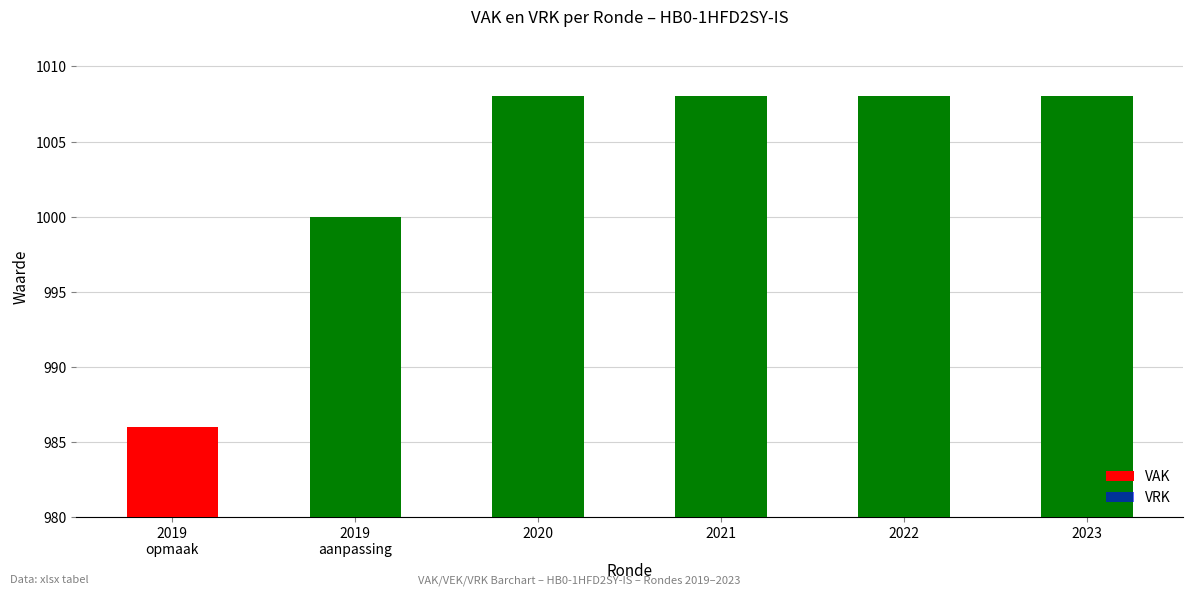

What position from the right is 2020?

4